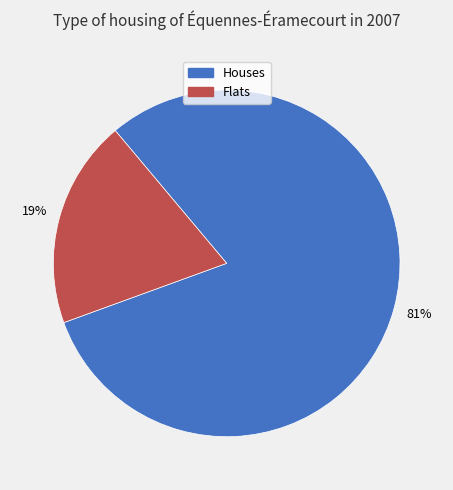

To the nearest percent, what is the average slice percentage?

50%